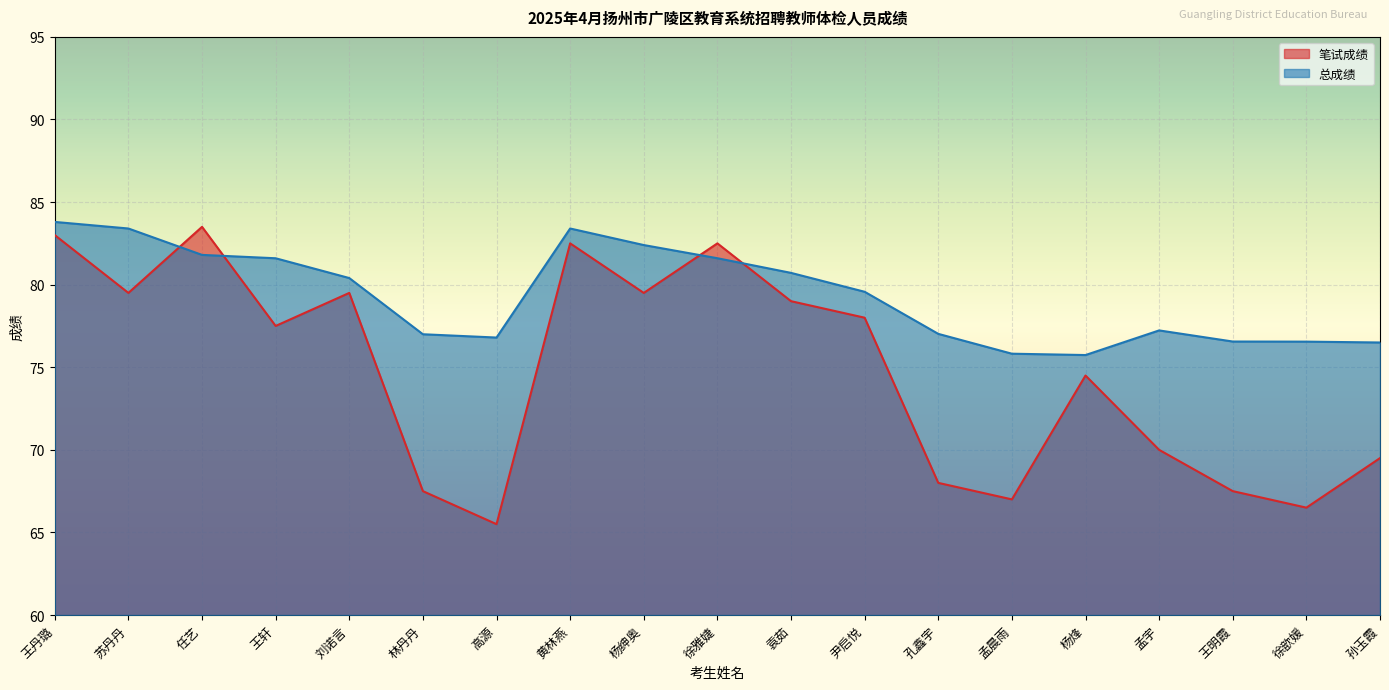

Reading right to left, what are all the values shown in this chart?

笔试成绩: 69.5	66.5	67.5	70.0	74.5	67.0	68.0	78.0	79.0	82.5	79.5	82.5	65.5	67.5	79.5	77.5	83.5	79.5	83.0
总成绩: 76.5	76.5	76.6	77.2	75.7	75.8	77.0	79.6	80.7	81.6	82.4	83.4	76.8	77.0	80.4	81.6	81.8	83.4	83.8